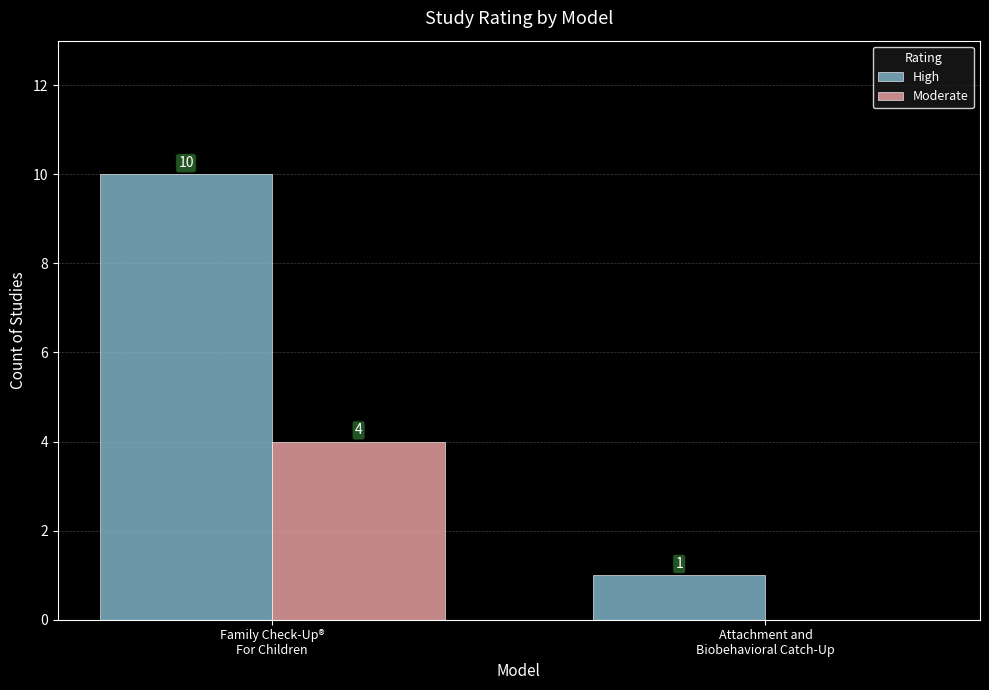

Which series has the widest spread of values?

High